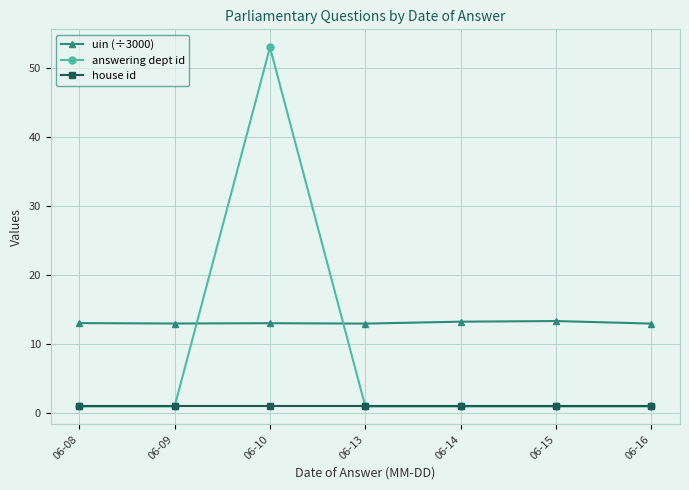

Rank the series by their average value, from highest to lowest.

uin (÷3000), answering dept id, house id